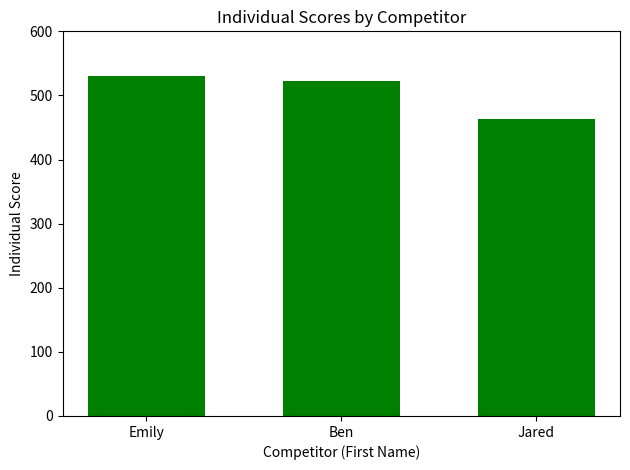

What is the change in value from Emily to Jared?

-67